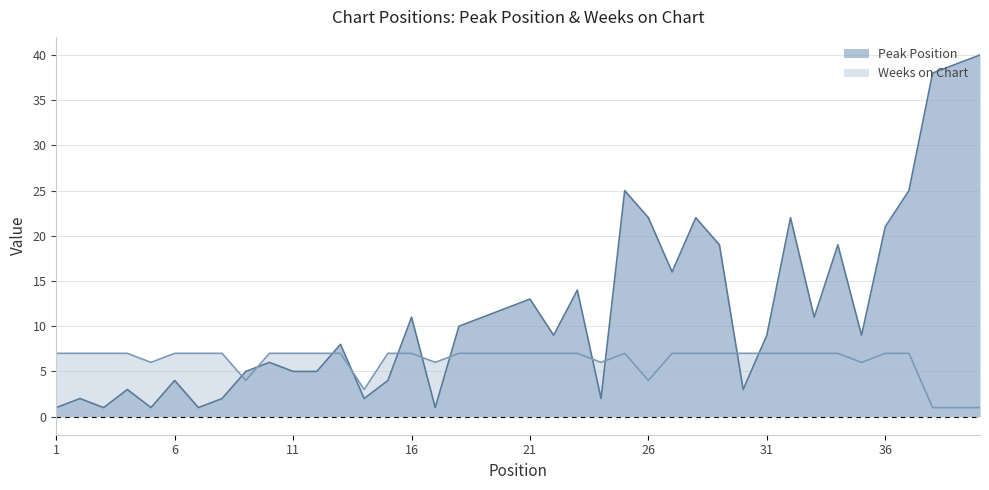

The value of Peak Position at 19 is 11. True or false?

True